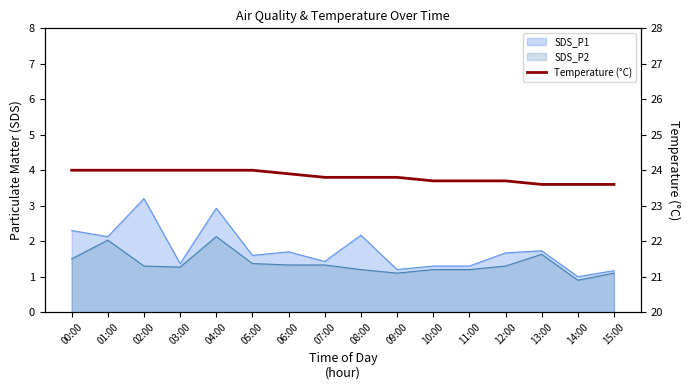

What position from the right is 06:00?

10